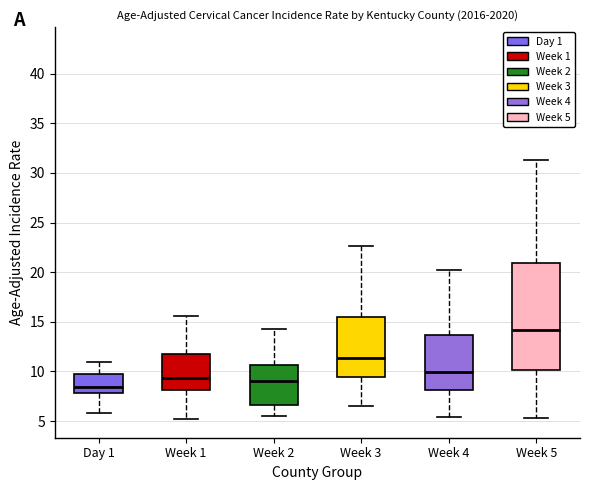

Reading left to right, transcribe this box plot: for each box, give where its median line is, the range the box spans, and where its two whiskers end, as read against the y-axis. The values are not printed on the chart, so give them approximately, as read against the axis.

Day 1: median 8.5, box 8.0 to 9.5, whiskers 6.0 to 11.0
Week 1: median 9.5, box 8.0 to 12.0, whiskers 5.0 to 15.5
Week 2: median 9.0, box 6.5 to 10.5, whiskers 5.5 to 14.5
Week 3: median 11.5, box 9.5 to 15.5, whiskers 6.5 to 22.5
Week 4: median 10.0, box 8.0 to 13.5, whiskers 5.5 to 20.0
Week 5: median 14.0, box 10.0 to 21.0, whiskers 5.5 to 31.5